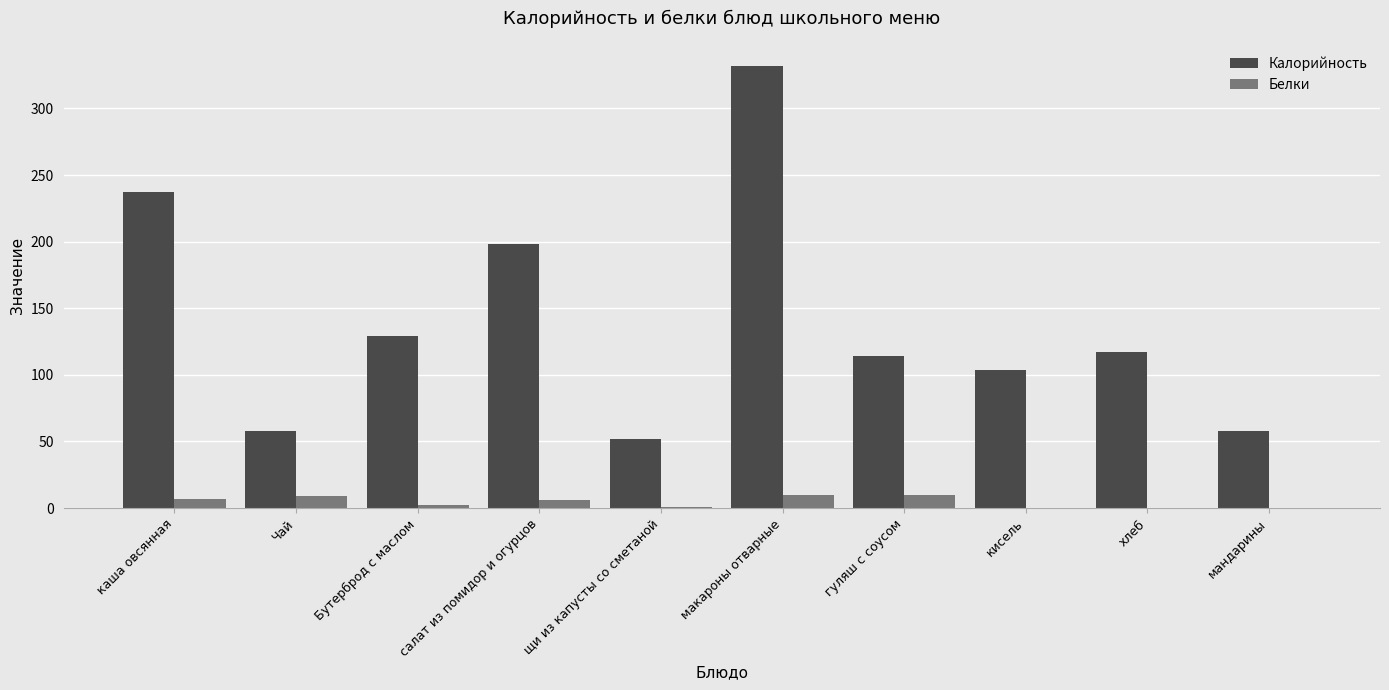

What is the maximum value for Белки?

10.0